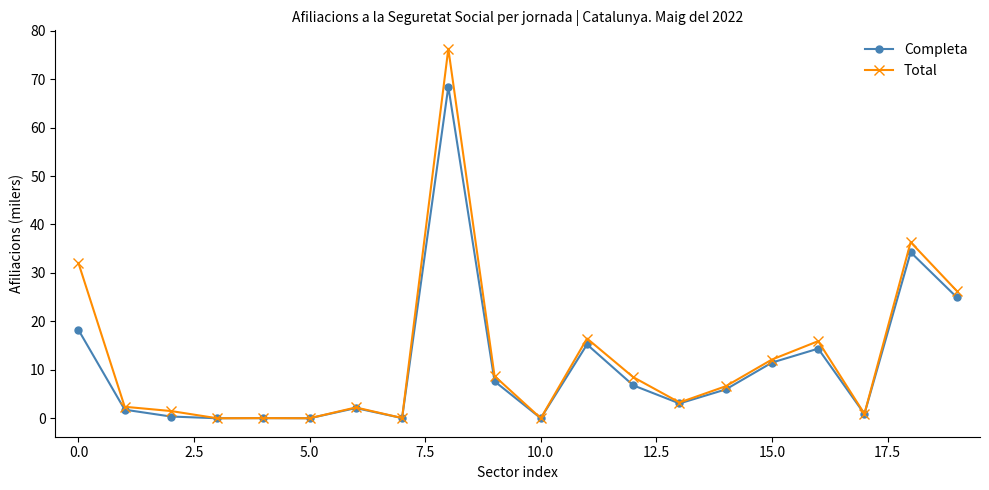

How many values in the Completa series exceed 5?

10